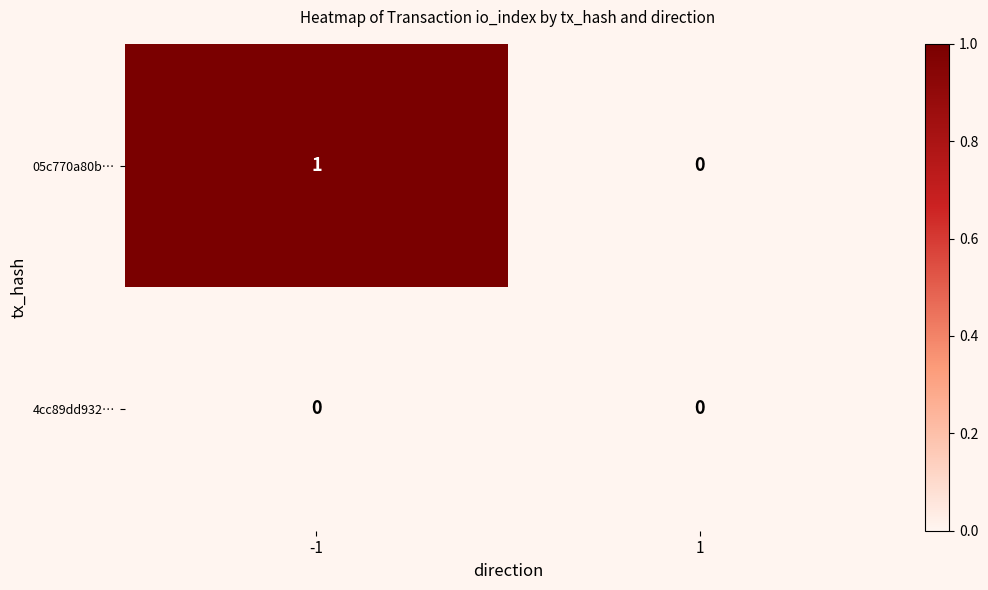

List the series in order of their overall mean, lowest first.

4cc89dd932…, 05c770a80b…